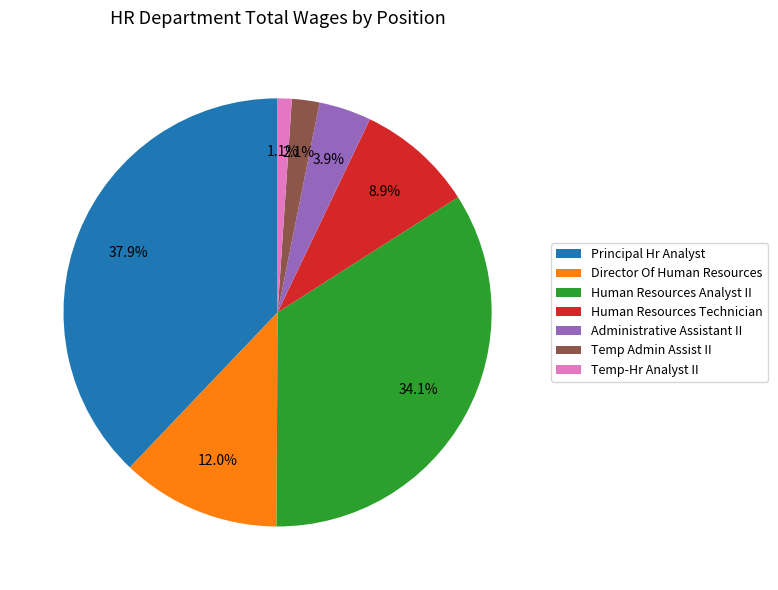

To the nearest percent, what is the combined percentage of Human Resources Analyst II and Director Of Human Resources?

46%